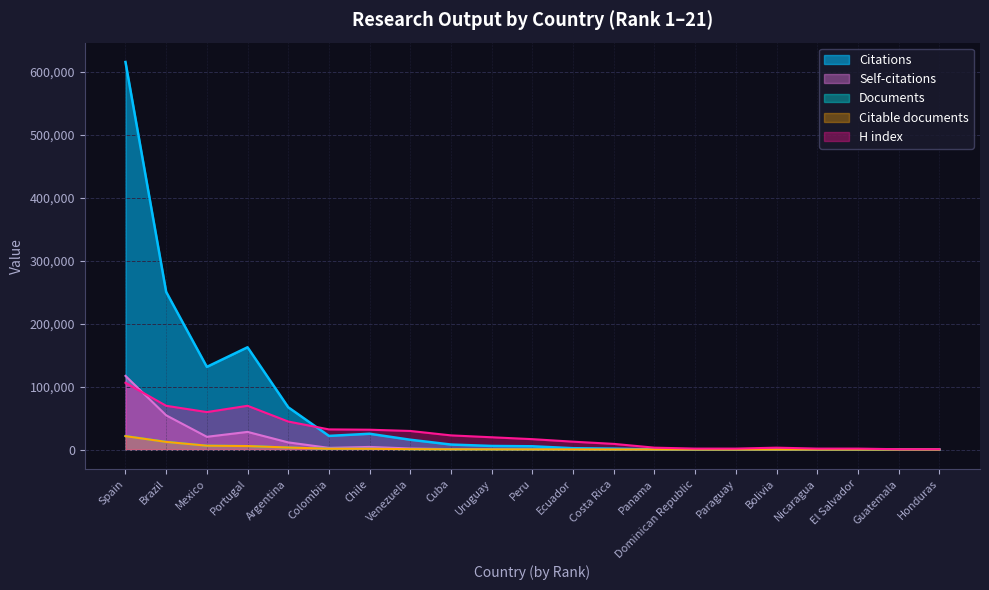

True or false: Self-citations and H index intersect in this chart.

True